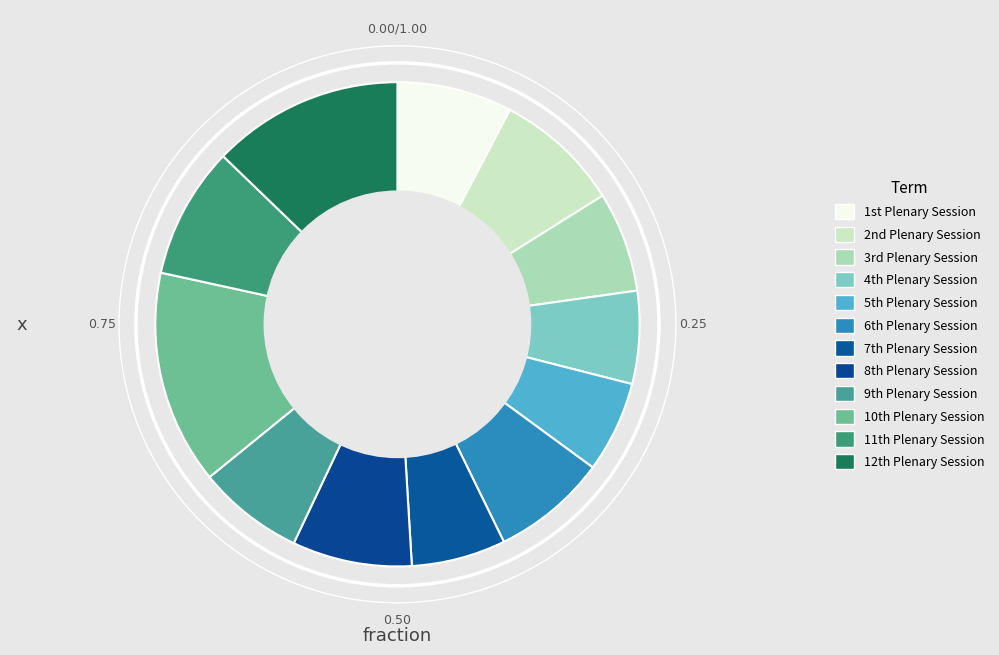

Rank the categories by value from lowest to highest.

5th Plenary Session, 4th Plenary Session, 7th Plenary Session, 3rd Plenary Session, 9th Plenary Session, 1st Plenary Session, 6th Plenary Session, 8th Plenary Session, 2nd Plenary Session, 11th Plenary Session, 12th Plenary Session, 10th Plenary Session